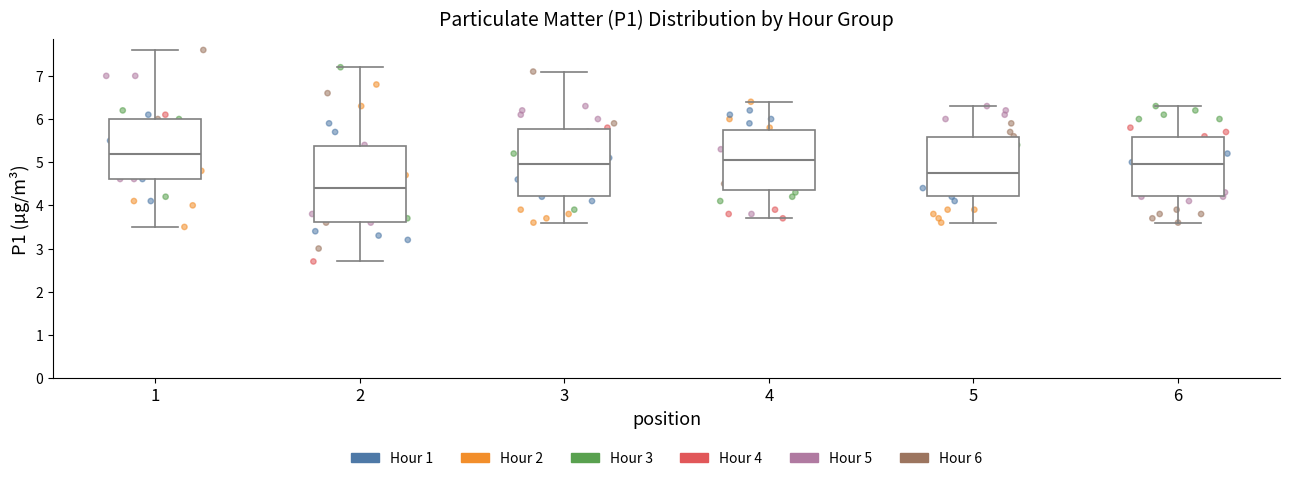

Where does the lower whisker of the box at x = 5 end on the y-axis? The values are not printed on the chart, so give them approximately, as read against the axis.

3.6